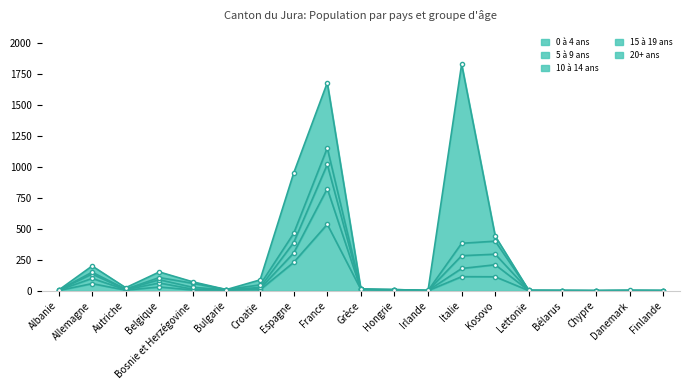

At which category does the chart reach its minimum across all series?

Finlande